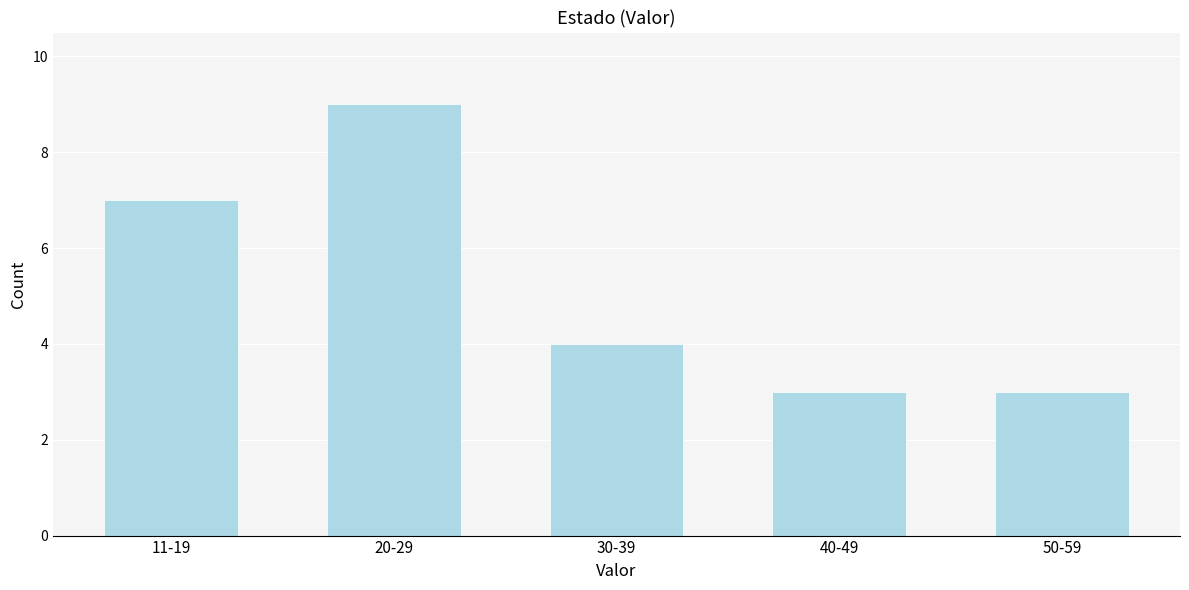

Reading right to left, transcribe all the data shown in this chart.

3	3	4	9	7